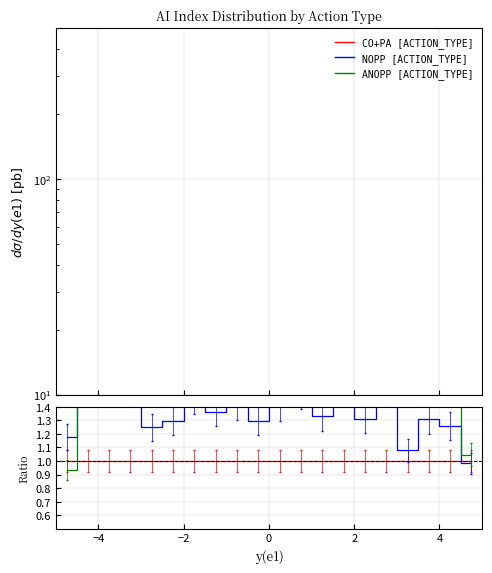

At which label does NOPP [ACTION_TYPE] reach its peak?

−4